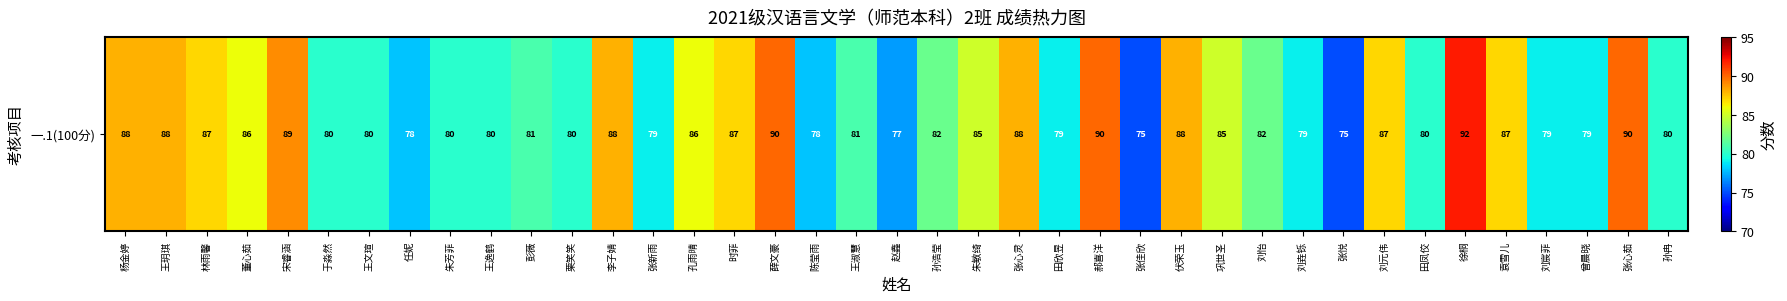

How many distinct data groups are displayed?

1